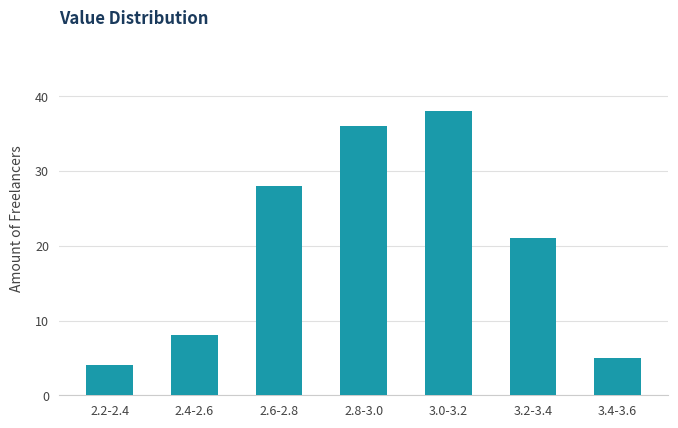

Reading right to left, what are all the values shown in this chart?

3.4-3.6=5	3.2-3.4=21	3.0-3.2=38	2.8-3.0=36	2.6-2.8=28	2.4-2.6=8	2.2-2.4=4